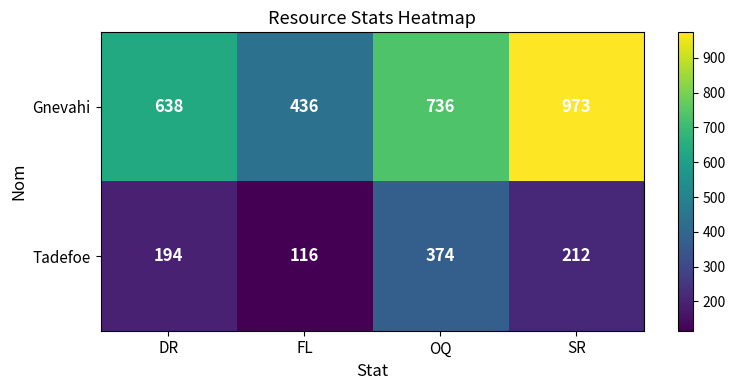

List the series in order of their peak value, highest first.

Gnevahi, Tadefoe